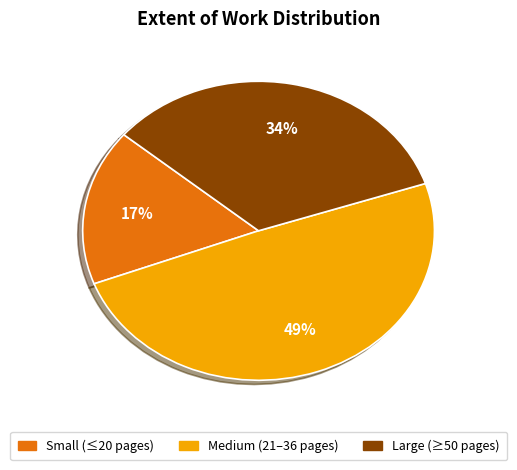

Does any single category account for the majority?

No